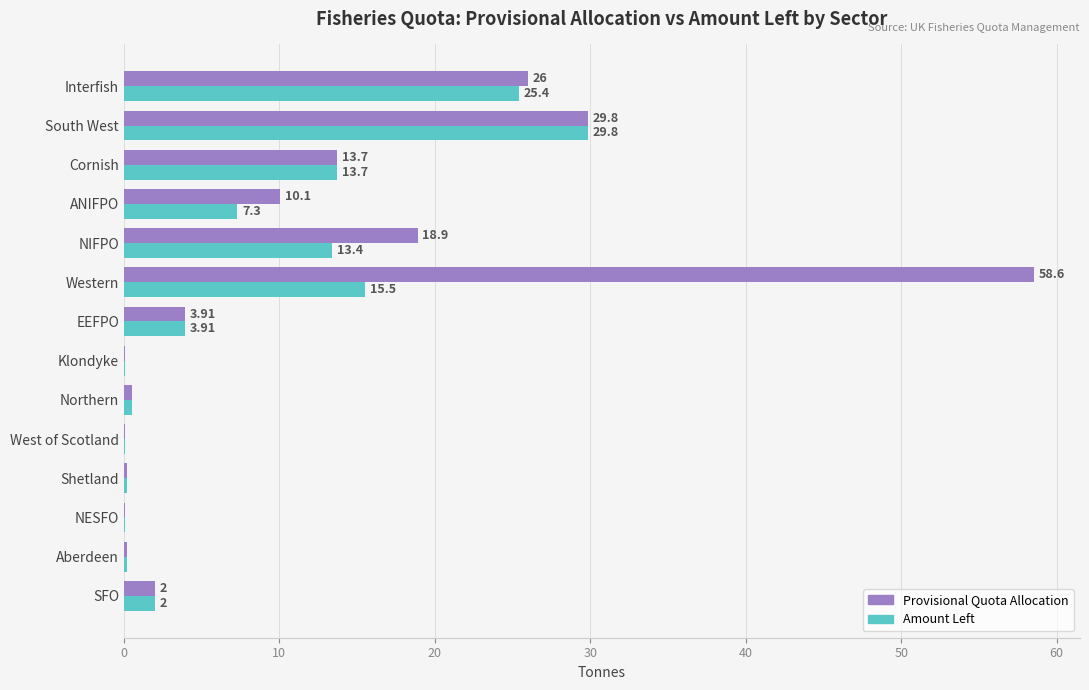

Which series has the largest total across all categories?

Provisional Quota Allocation